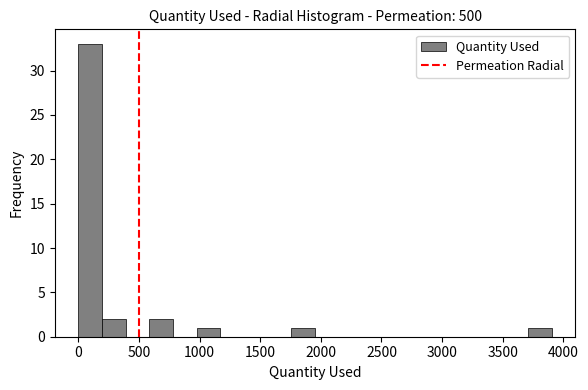

Around what value on the x-axis is the tallest bar? Give the approximate position of its centre, as read against the axis.

100